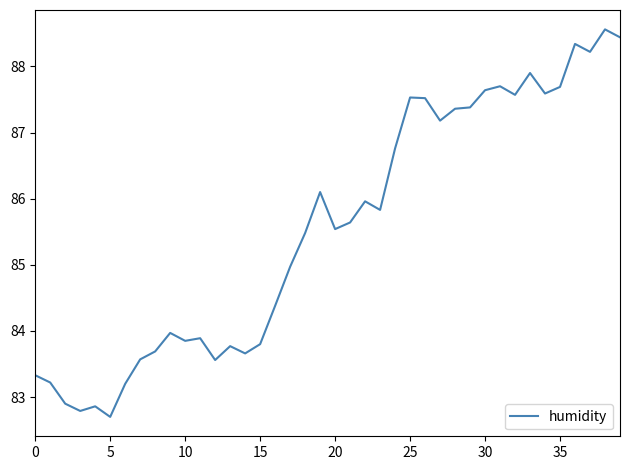

How many interior local valleys (lower than both neighbors) does the data have?

11